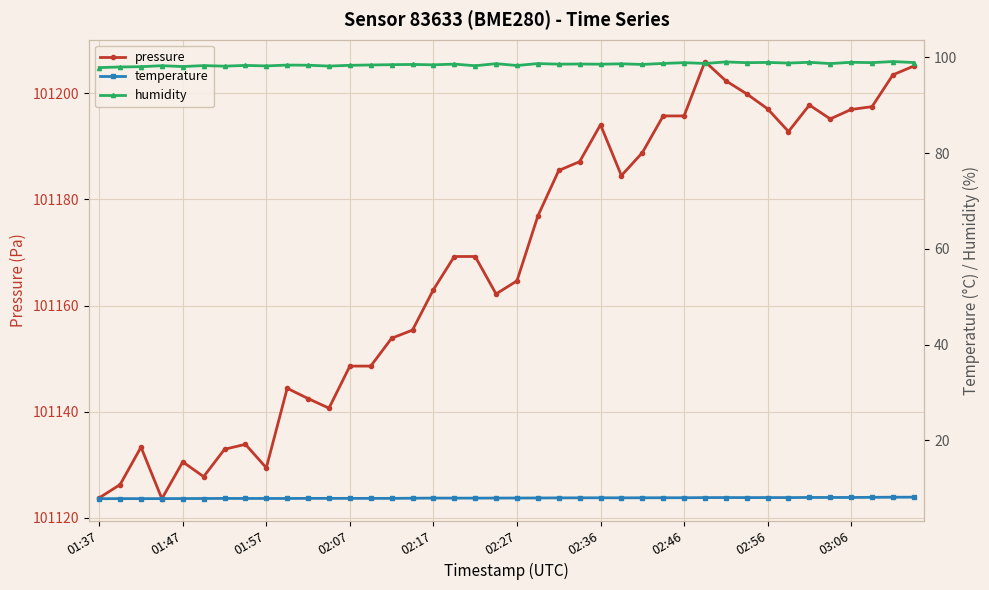

At which label is temperature closest to 7?

01:37